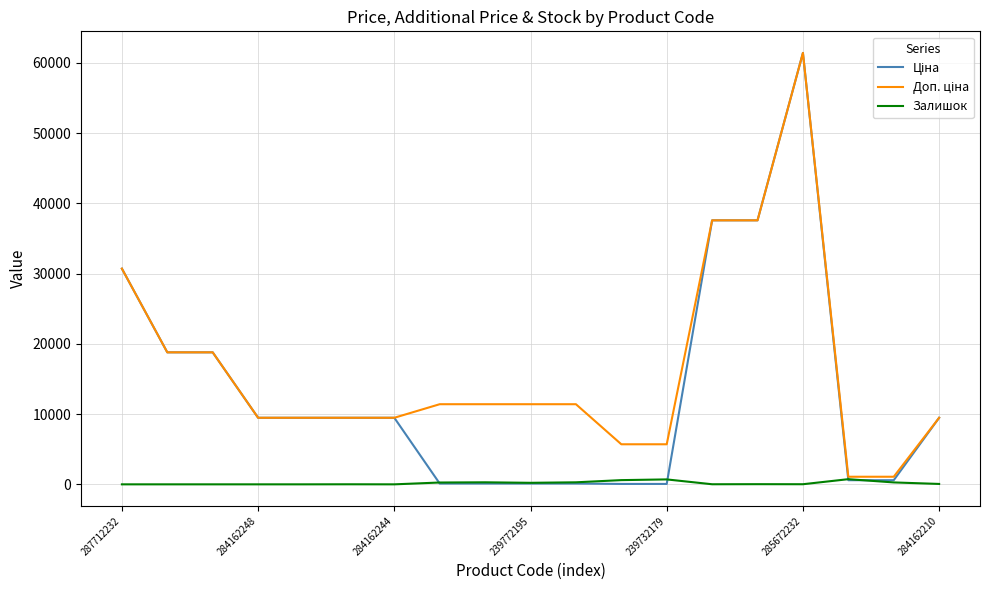

What is the greatest value displayed?

61434.3